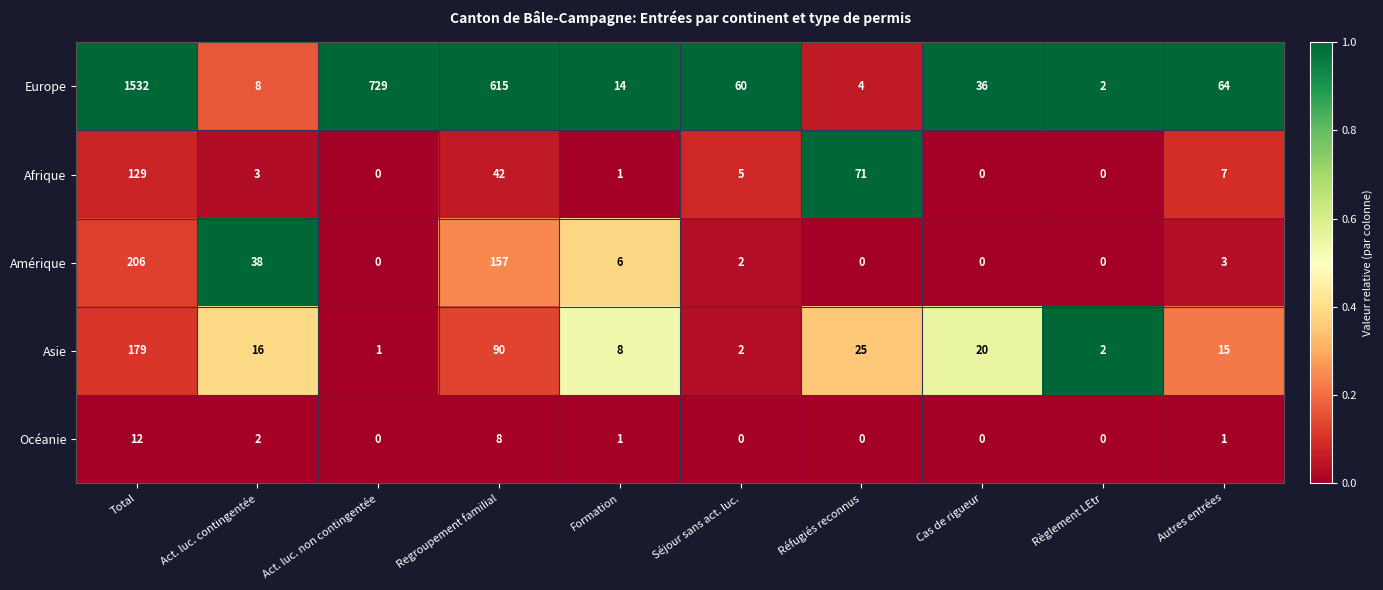

How many series are shown in this chart?

5